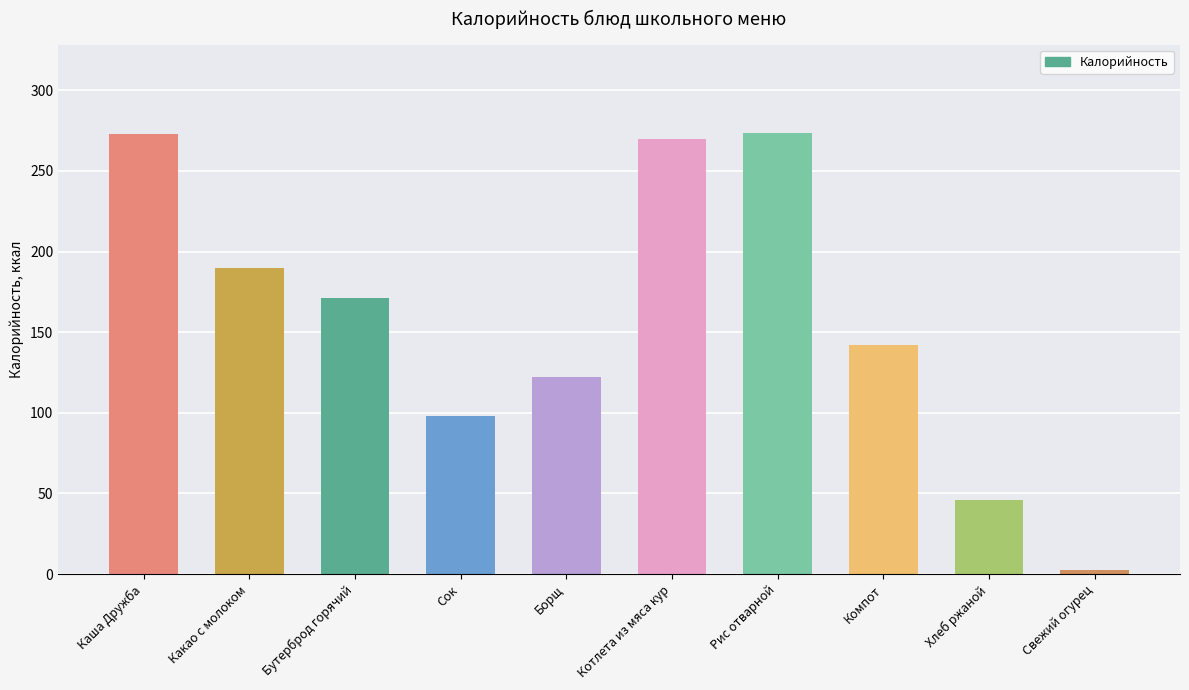

Is it true that the value at Компот is 142.0?

True